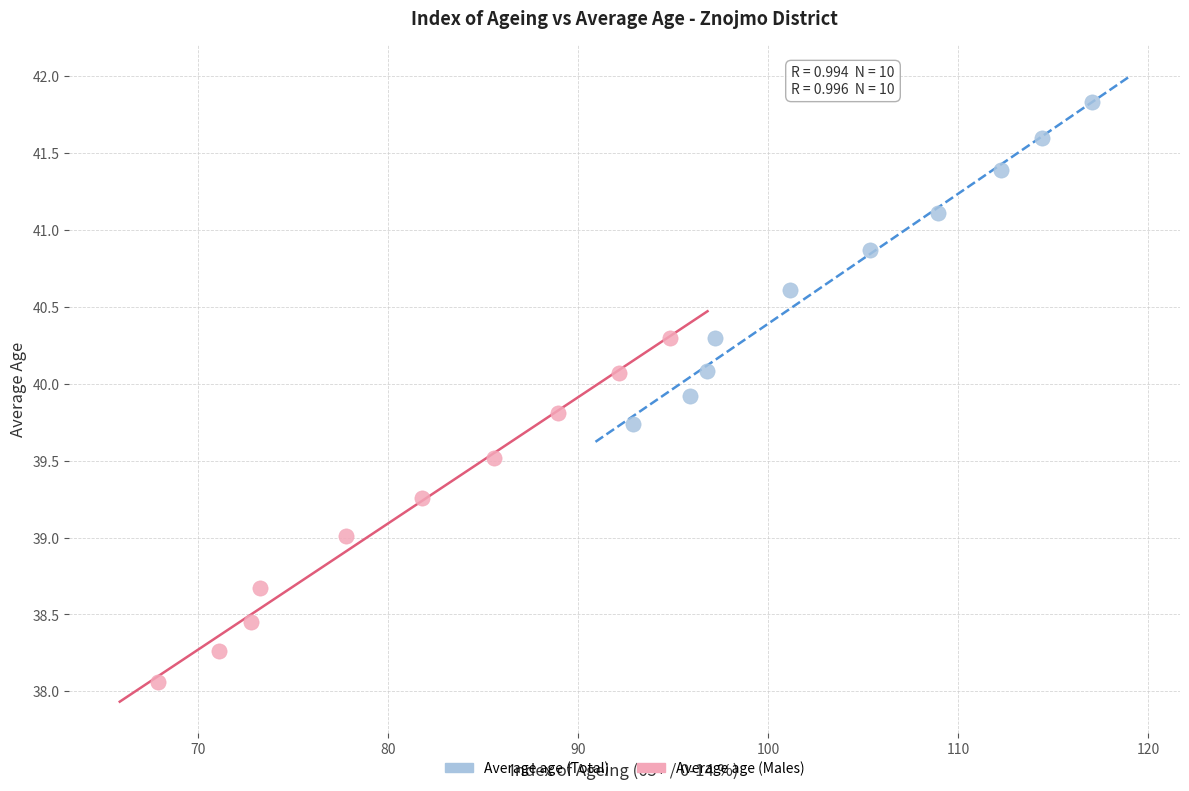

Which series contains the highest Y value?

Average age (Total)